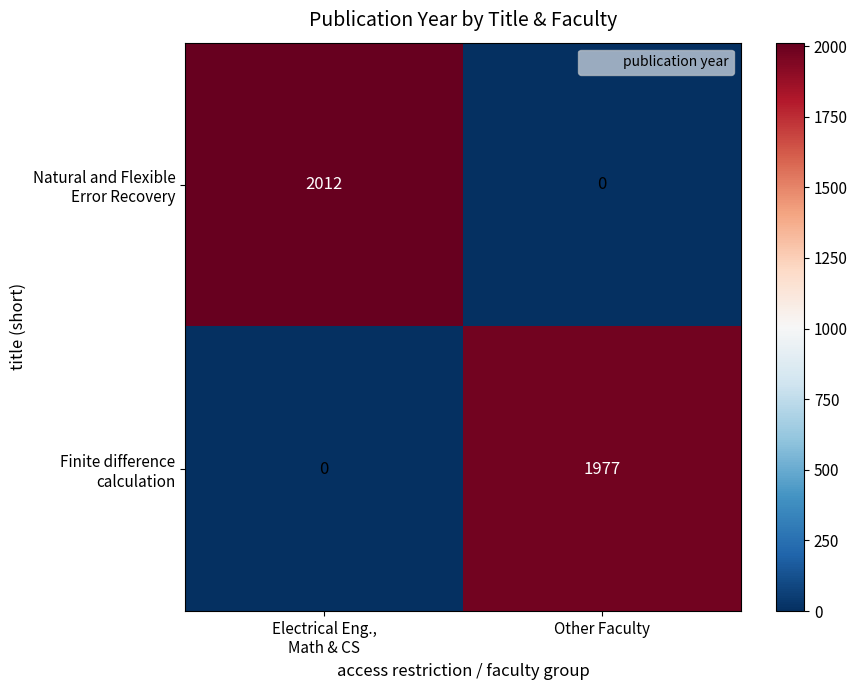

Which category has the highest value across all series?

Electrical Eng.,
Math & CS